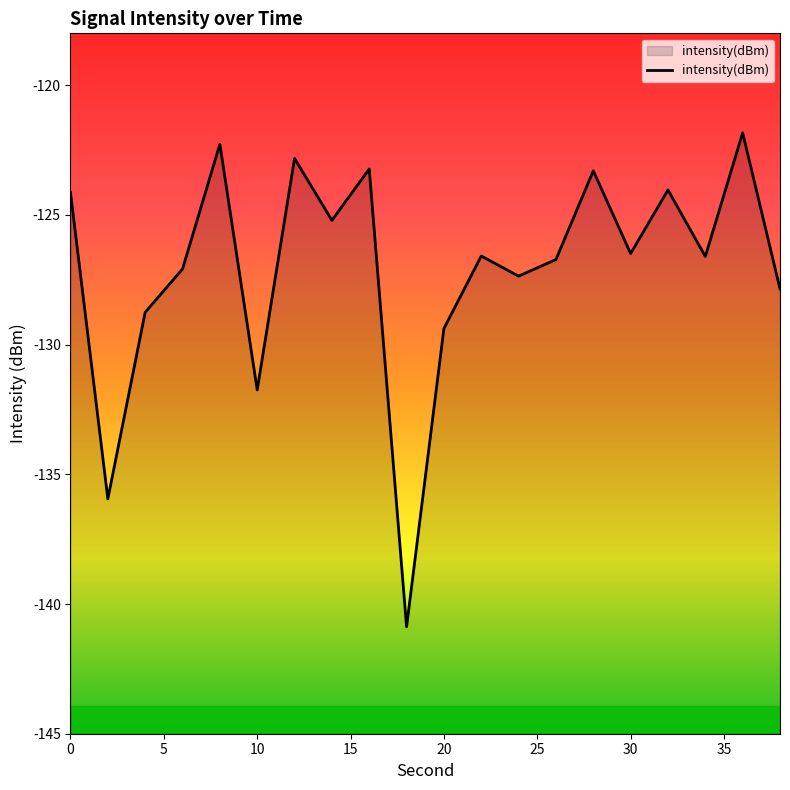

At which label is the value closest to -131?

10